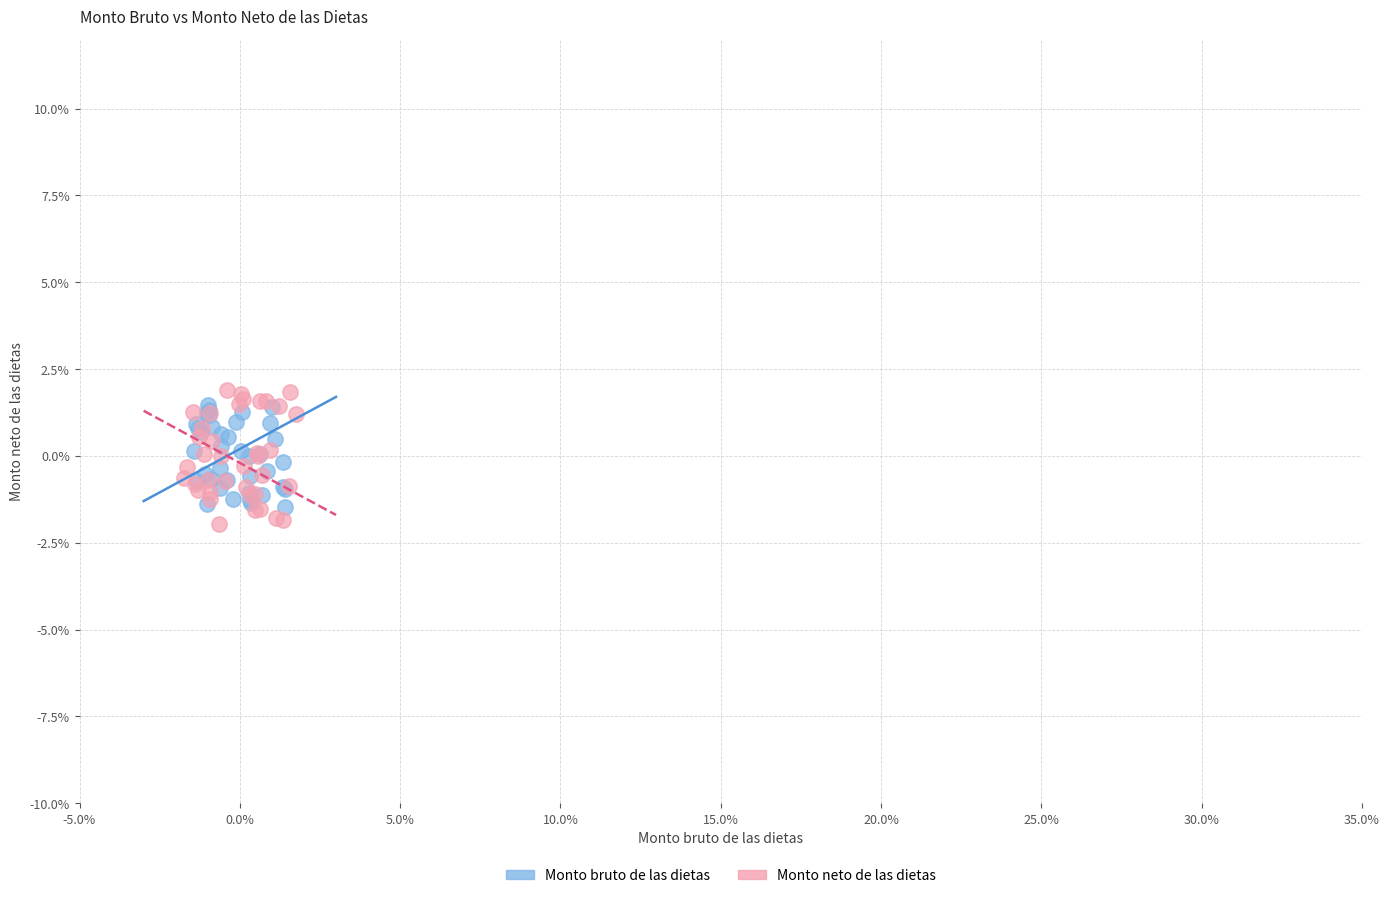

What are all the series names shown in the legend?

Monto bruto de las dietas, Monto neto de las dietas